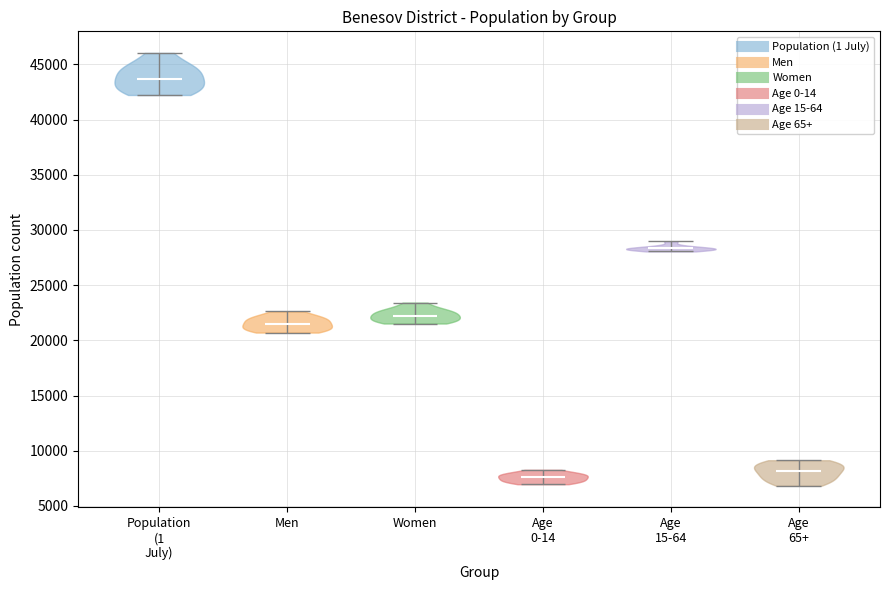

Reading left to right, read every violin against the y-axis: where its median line is, and the lowest and highest points it reaches. The values are not printed on the chart, so give them approximately, as read against the axis.

Population (1 July): median line 43500, lowest point 42000, highest point 46000
Men: median line 21500, lowest point 20500, highest point 22500
Women: median line 22000, lowest point 21500, highest point 23500
Age 0-14: median line 7500, lowest point 7000, highest point 8500
Age 15-64: median line 28500, lowest point 28000, highest point 29000
Age 65+: median line 8000, lowest point 7000, highest point 9000